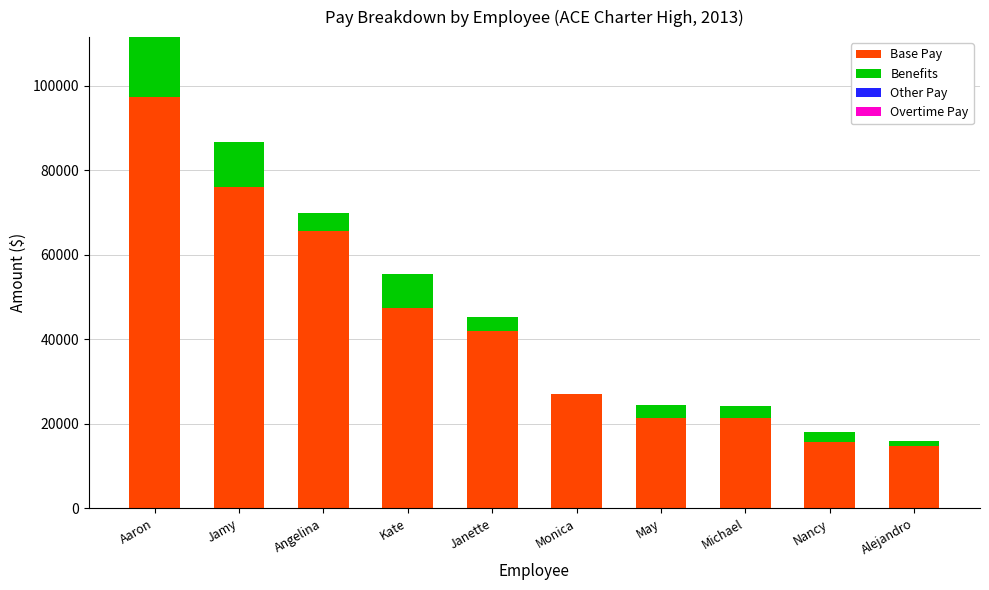

What is the highest value of the Base Pay series?

97362.0